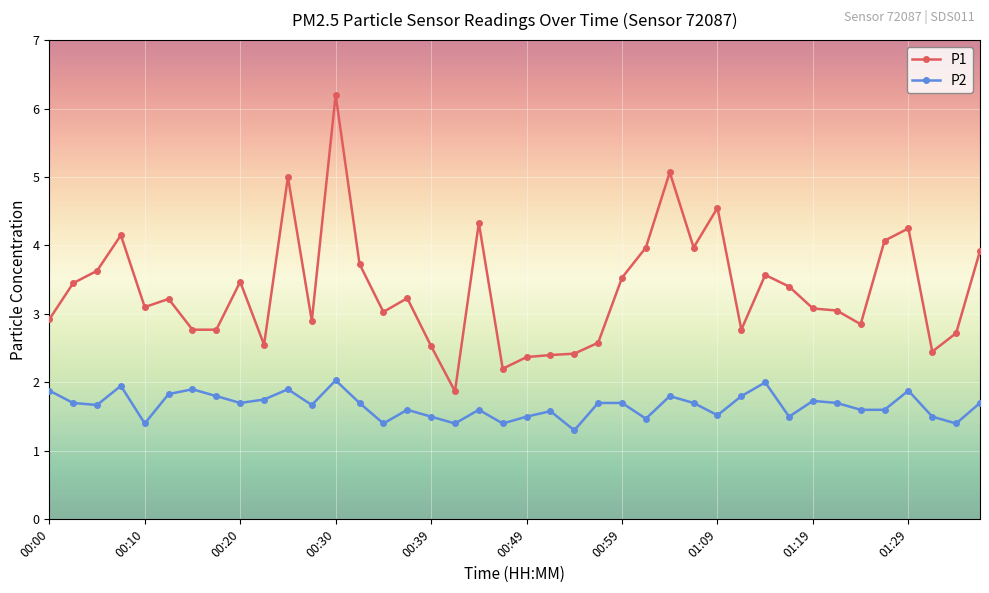

Rank the series by their average value, from highest to lowest.

P1, P2